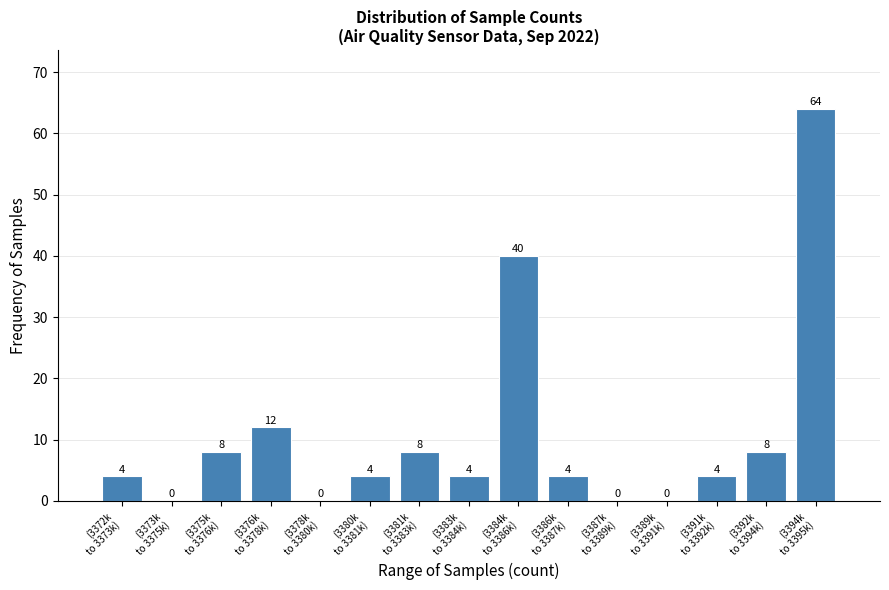

What is the greatest value displayed?

64